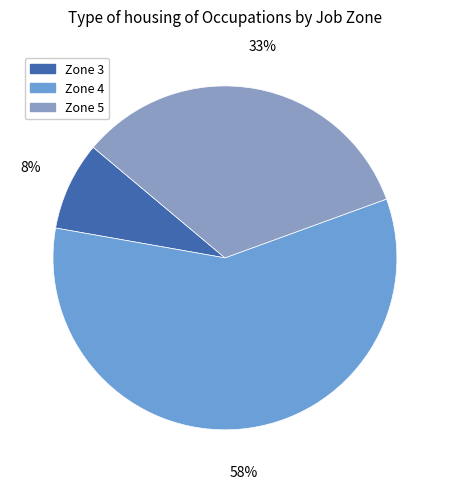

How many segments does this pie chart have?

3